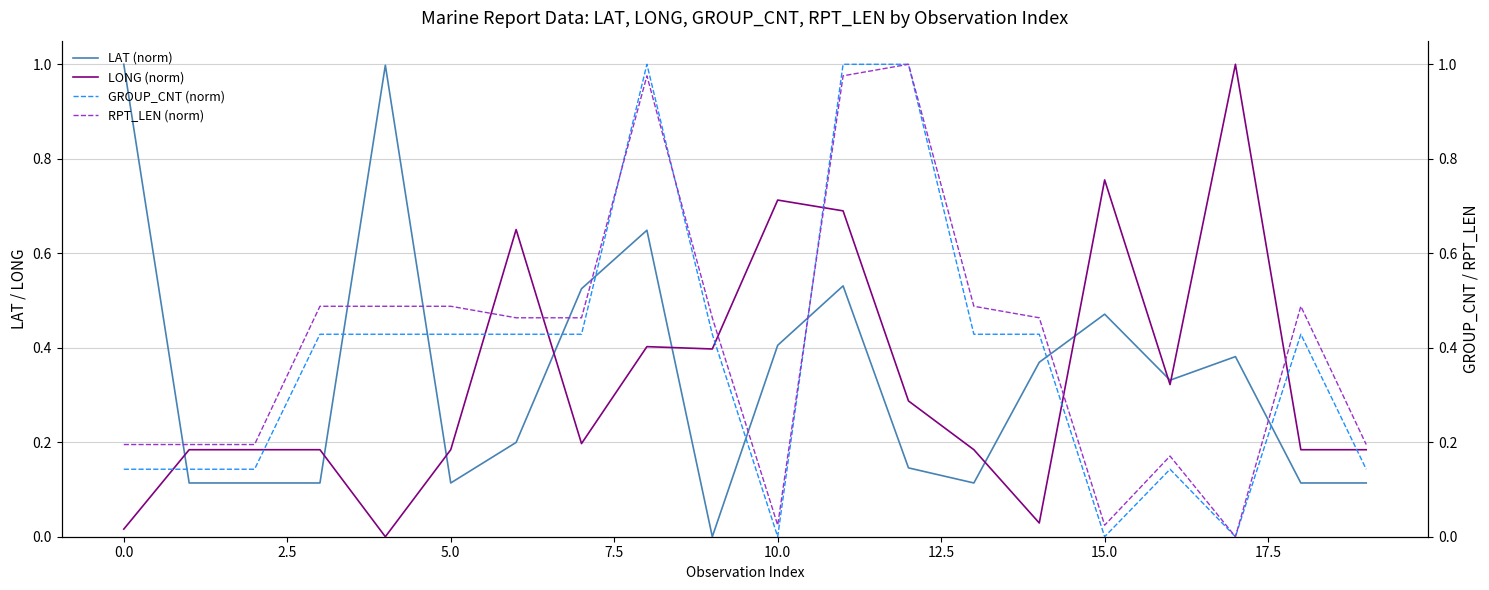

At how many categories does at least one series exceed 0?

20